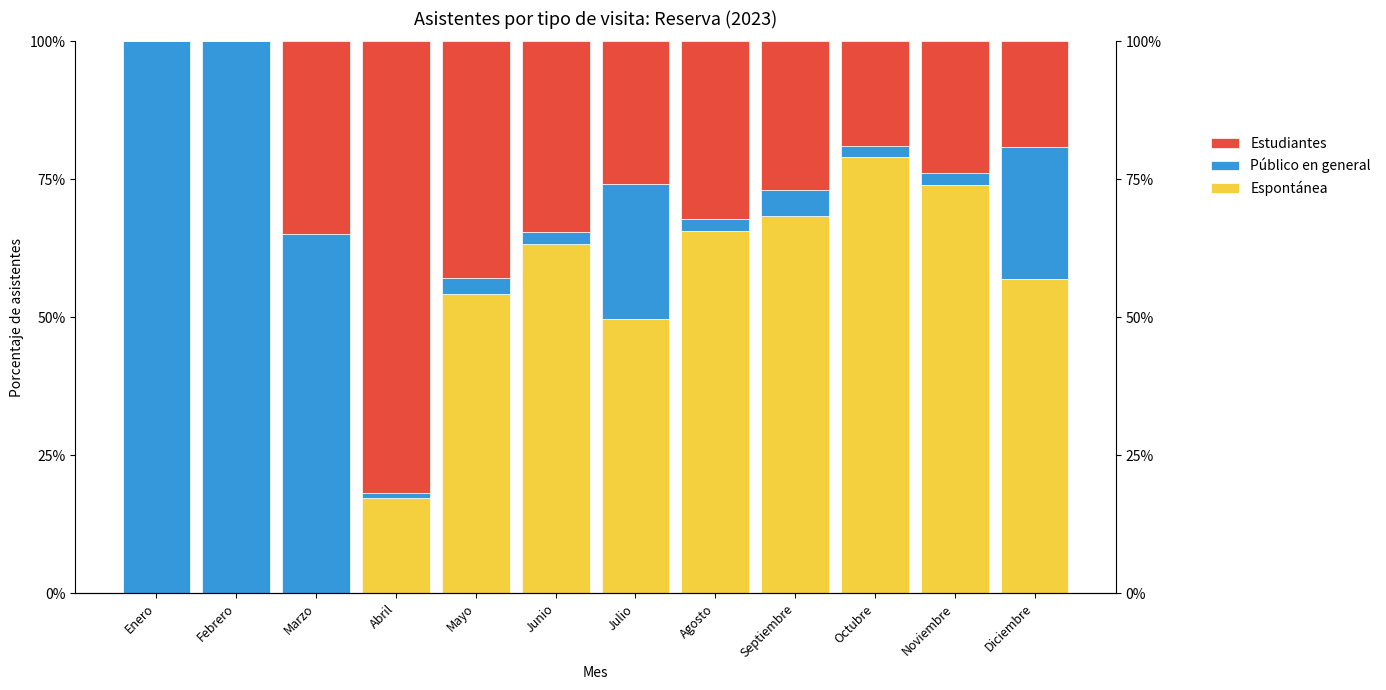

Is the value of Público en general at Junio greater than the value of Espontánea at Agosto?

No